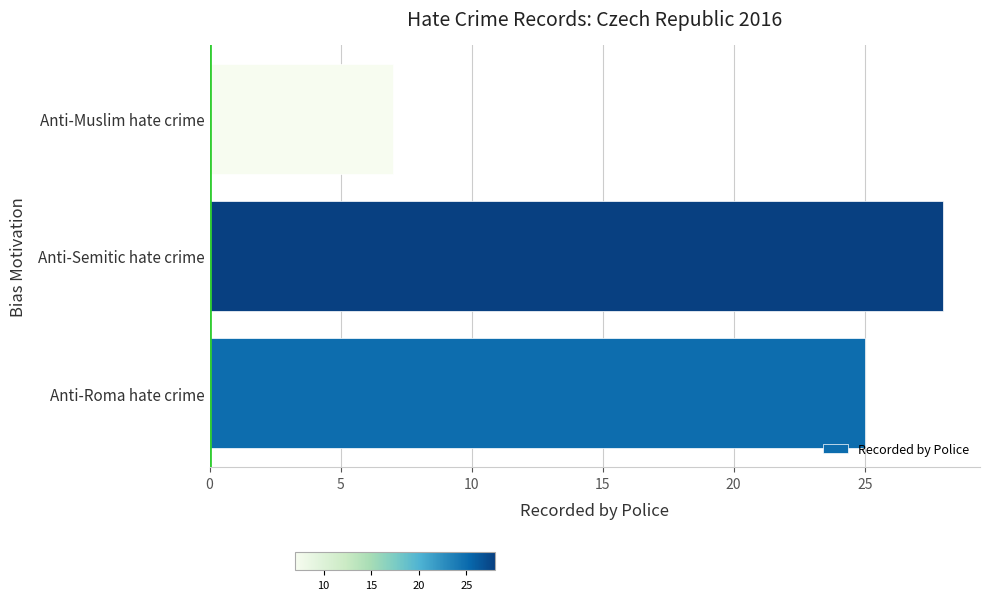

The value at Anti-Muslim hate crime is 7. True or false?

True